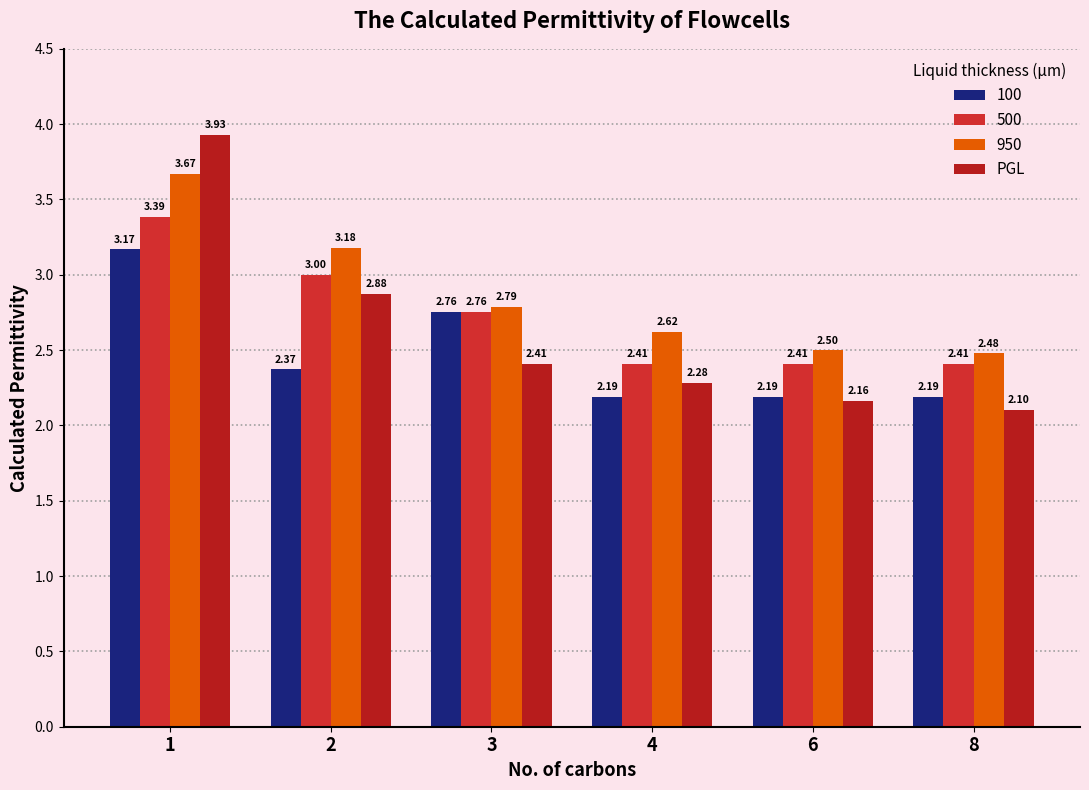

Does the chart contain stacked bars?

No